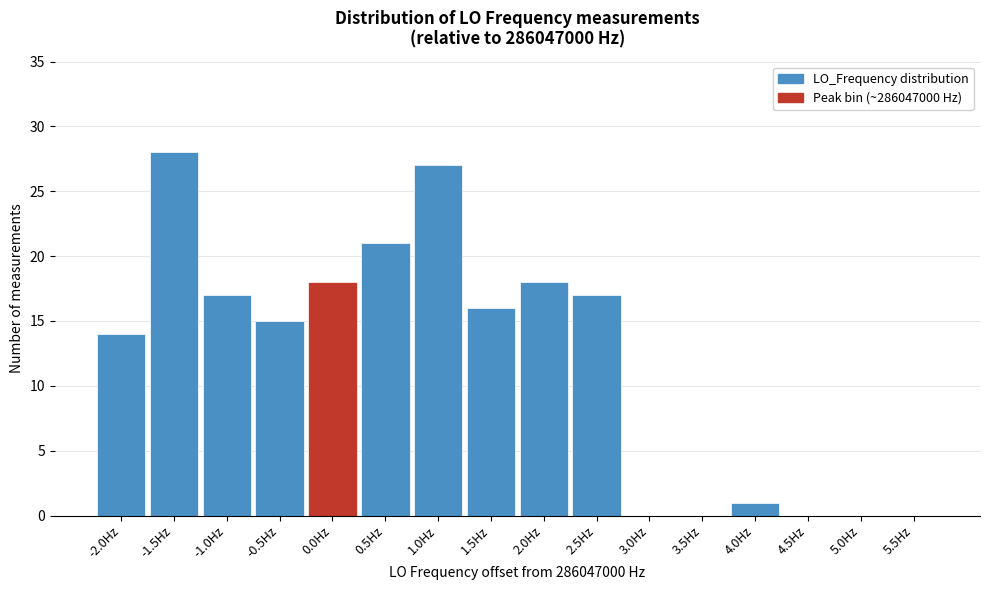

Reading right to left, list all the values displayed in this chart.

5.5Hz=0	5.0Hz=0	4.5Hz=0	4.0Hz=1	3.5Hz=0	3.0Hz=0	2.5Hz=17	2.0Hz=18	1.5Hz=16	1.0Hz=27	0.5Hz=21	0.0Hz=18	-0.5Hz=15	-1.0Hz=17	-1.5Hz=28	-2.0Hz=14